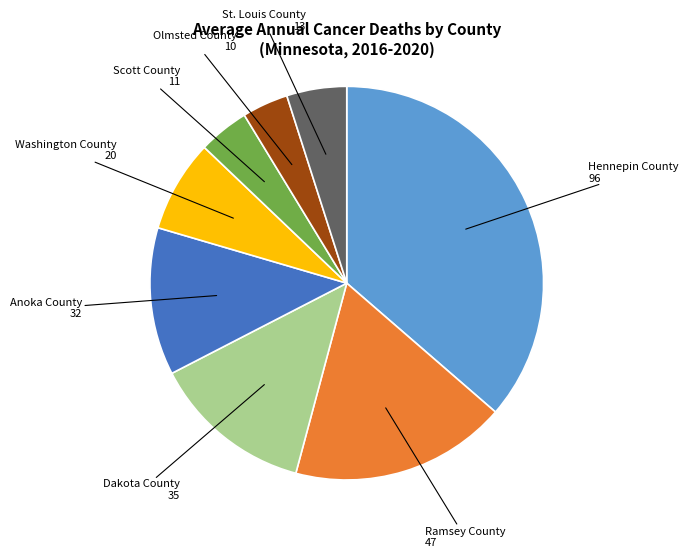

Is there a majority slice in this chart?

No